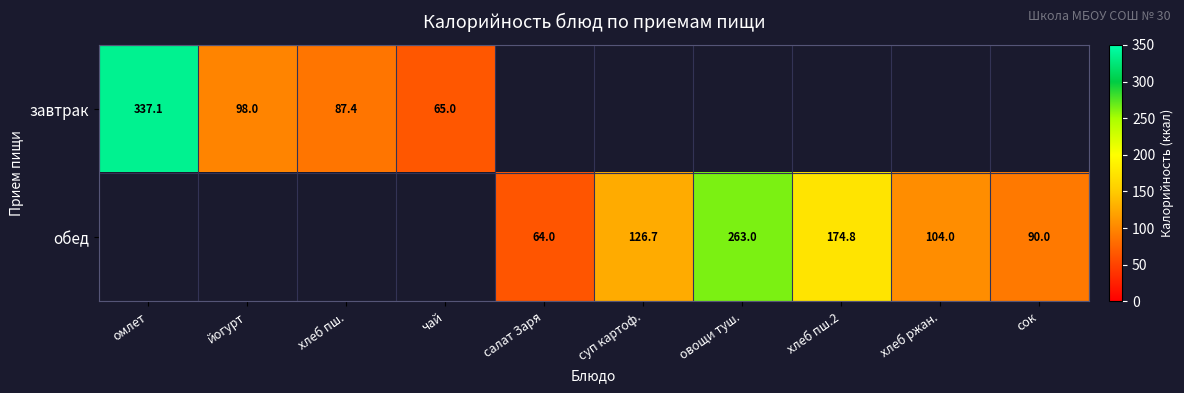

What is the difference between the завтрак values at чай and хлеб пш.?

22.4